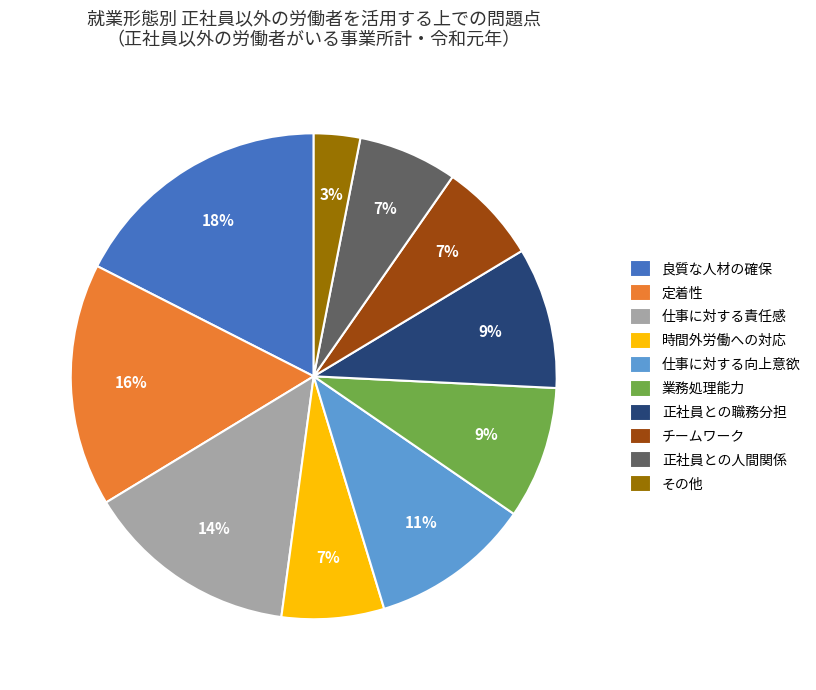

How many slices are in this pie chart?

10